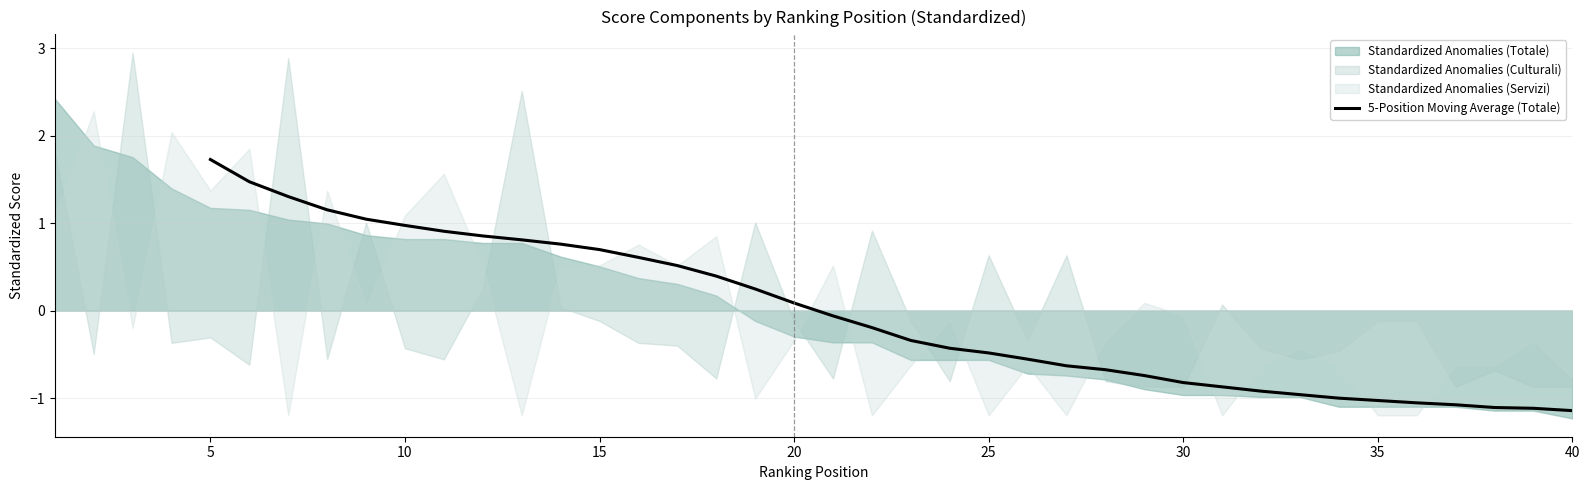

How many data points are less than 0?

20